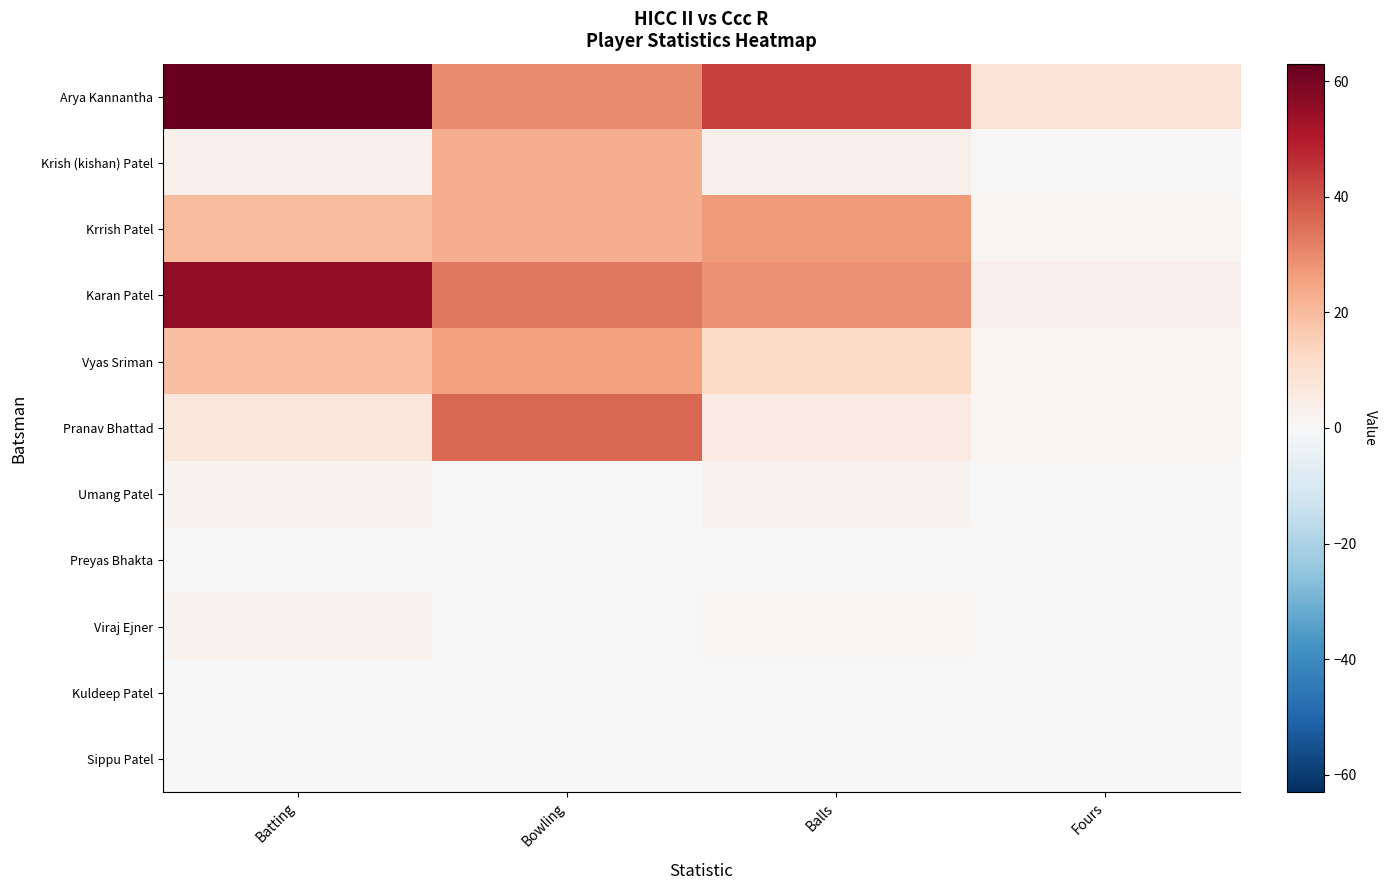

Reading left to right, extract all data points from this chart.

Arya Kannantha: Batting=63	Bowling=30	Balls=43	Fours=8
Krish (kishan) Patel: Batting=3	Bowling=23	Balls=3	Fours=0
Krrish Patel: Batting=20	Bowling=23	Balls=27	Fours=1
Karan Patel: Batting=56	Bowling=33	Balls=29	Fours=3
Vyas Sriman: Batting=19	Bowling=26	Balls=12	Fours=1
Pranav Bhattad: Batting=7	Bowling=36	Balls=5	Fours=1
Umang Patel: Batting=2	Bowling=0	Balls=2	Fours=0
Preyas Bhakta: Batting=0	Bowling=0	Balls=0	Fours=0
Viraj Ejner: Batting=2	Bowling=0	Balls=1	Fours=0
Kuldeep Patel: Batting=0	Bowling=0	Balls=0	Fours=0
Sippu Patel: Batting=0	Bowling=0	Balls=0	Fours=0